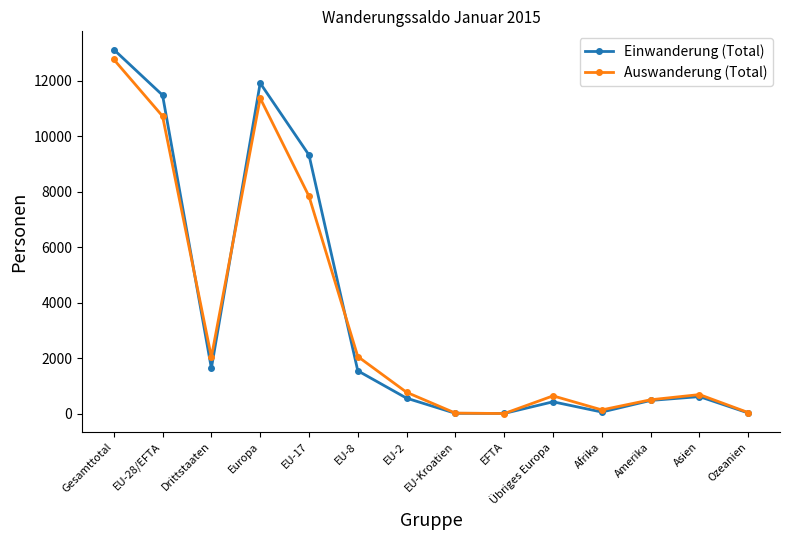

At which category does Einwanderung (Total) reach its first local valley?

Drittstaaten